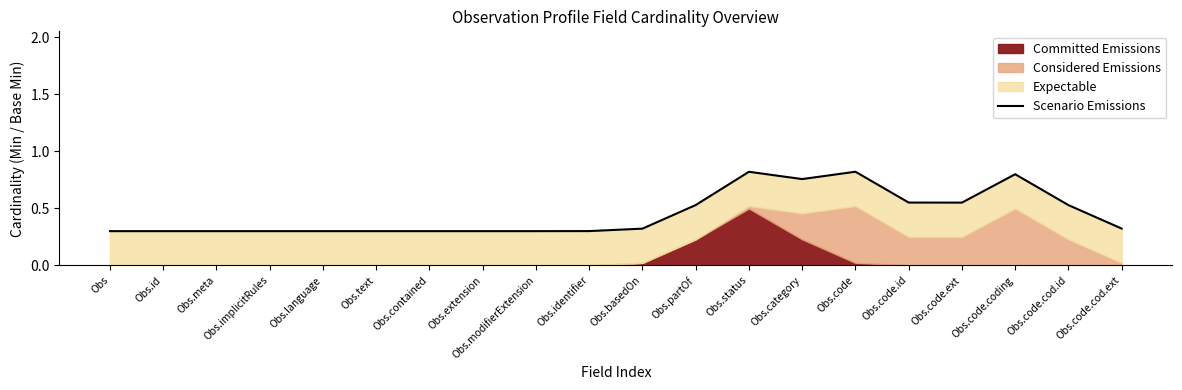

Reading left to right, what are all the values shown in this chart?

Obs=0.3	Obs.id=0.3	Obs.meta=0.3	Obs.implicitRules=0.3	Obs.language=0.3	Obs.text=0.3	Obs.contained=0.3	Obs.extension=0.3	Obs.modifierExtension=0.3	Obs.identifier=0.3	Obs.basedOn=0.3	Obs.partOf=0.5	Obs.status=0.8	Obs.category=0.8	Obs.code=0.8	Obs.code.id=0.6	Obs.code.ext=0.6	Obs.code.coding=0.8	Obs.code.cod.id=0.5	Obs.code.cod.ext=0.3